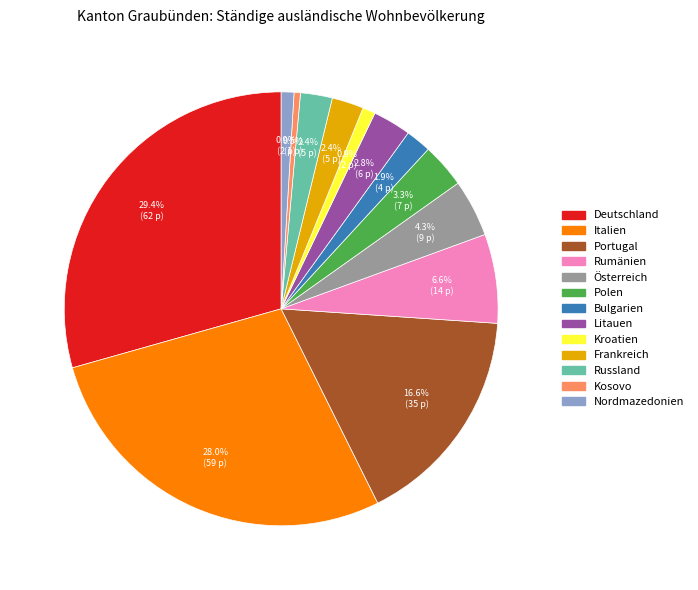

How many slices are in this pie chart?

13